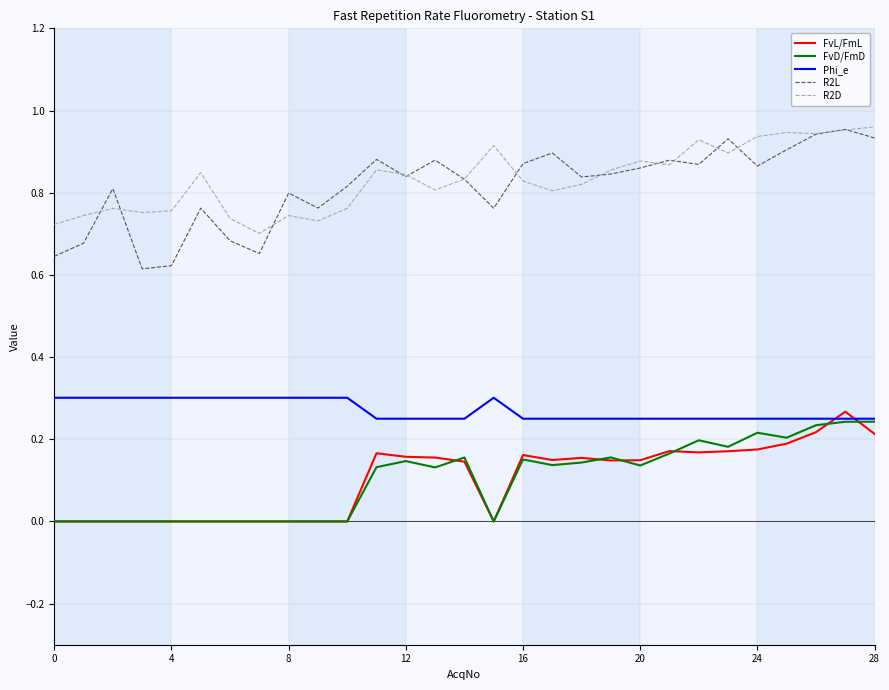

Which series has the widest spread of values?

R2L